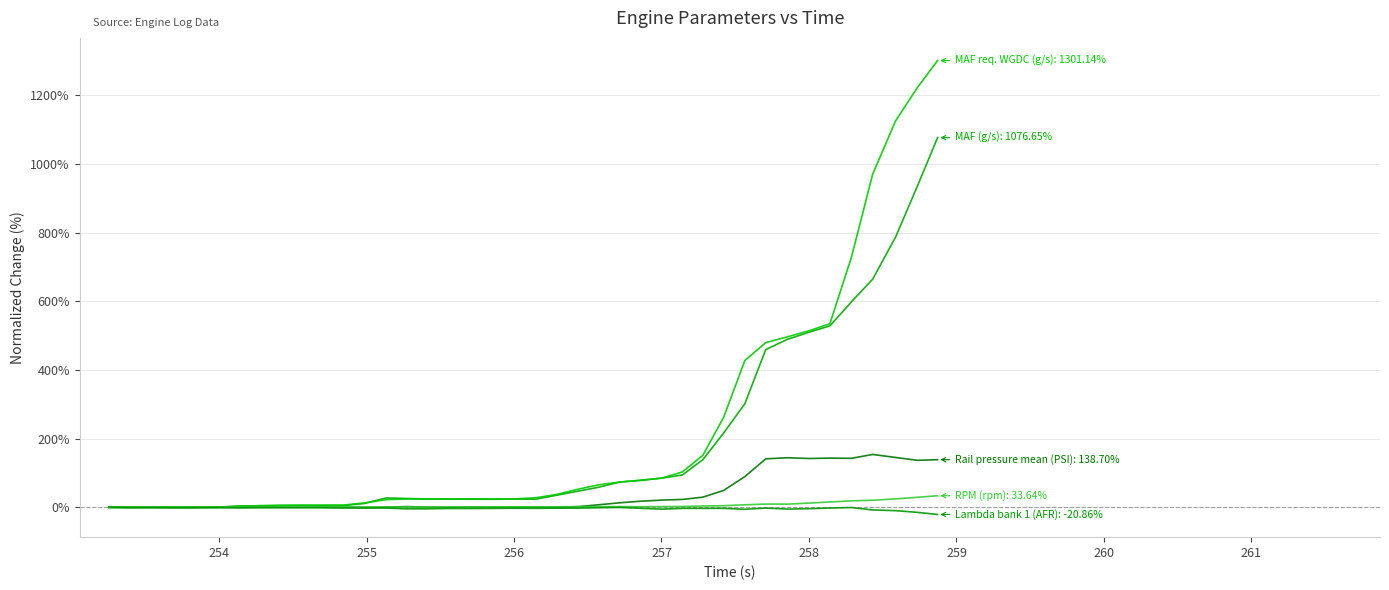

The MAF req. WGDC (g/s) series shows 9.1 at 16. True or false?

False